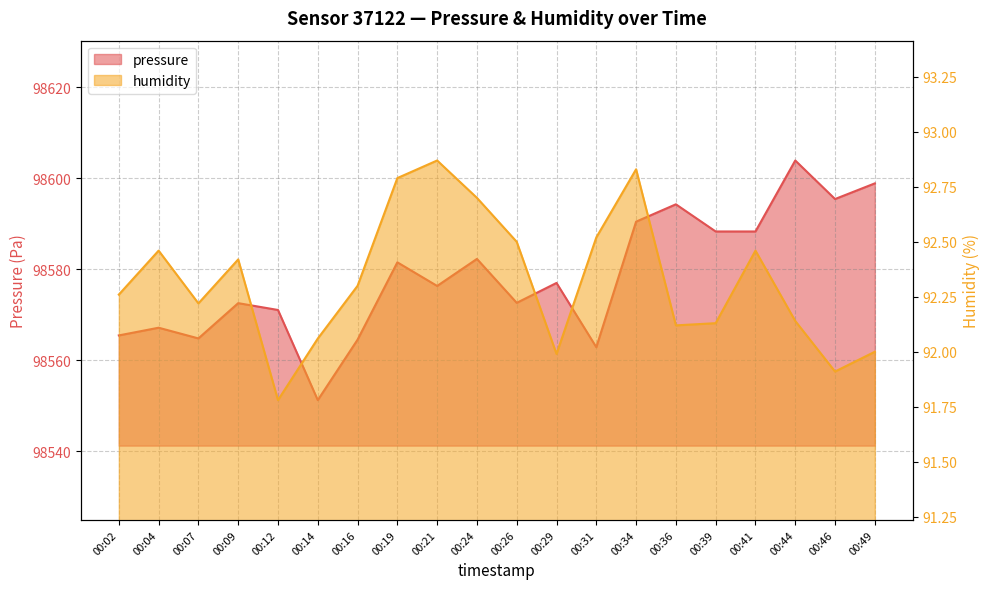

Rank the series by their maximum value, from highest to lowest.

pressure, humidity